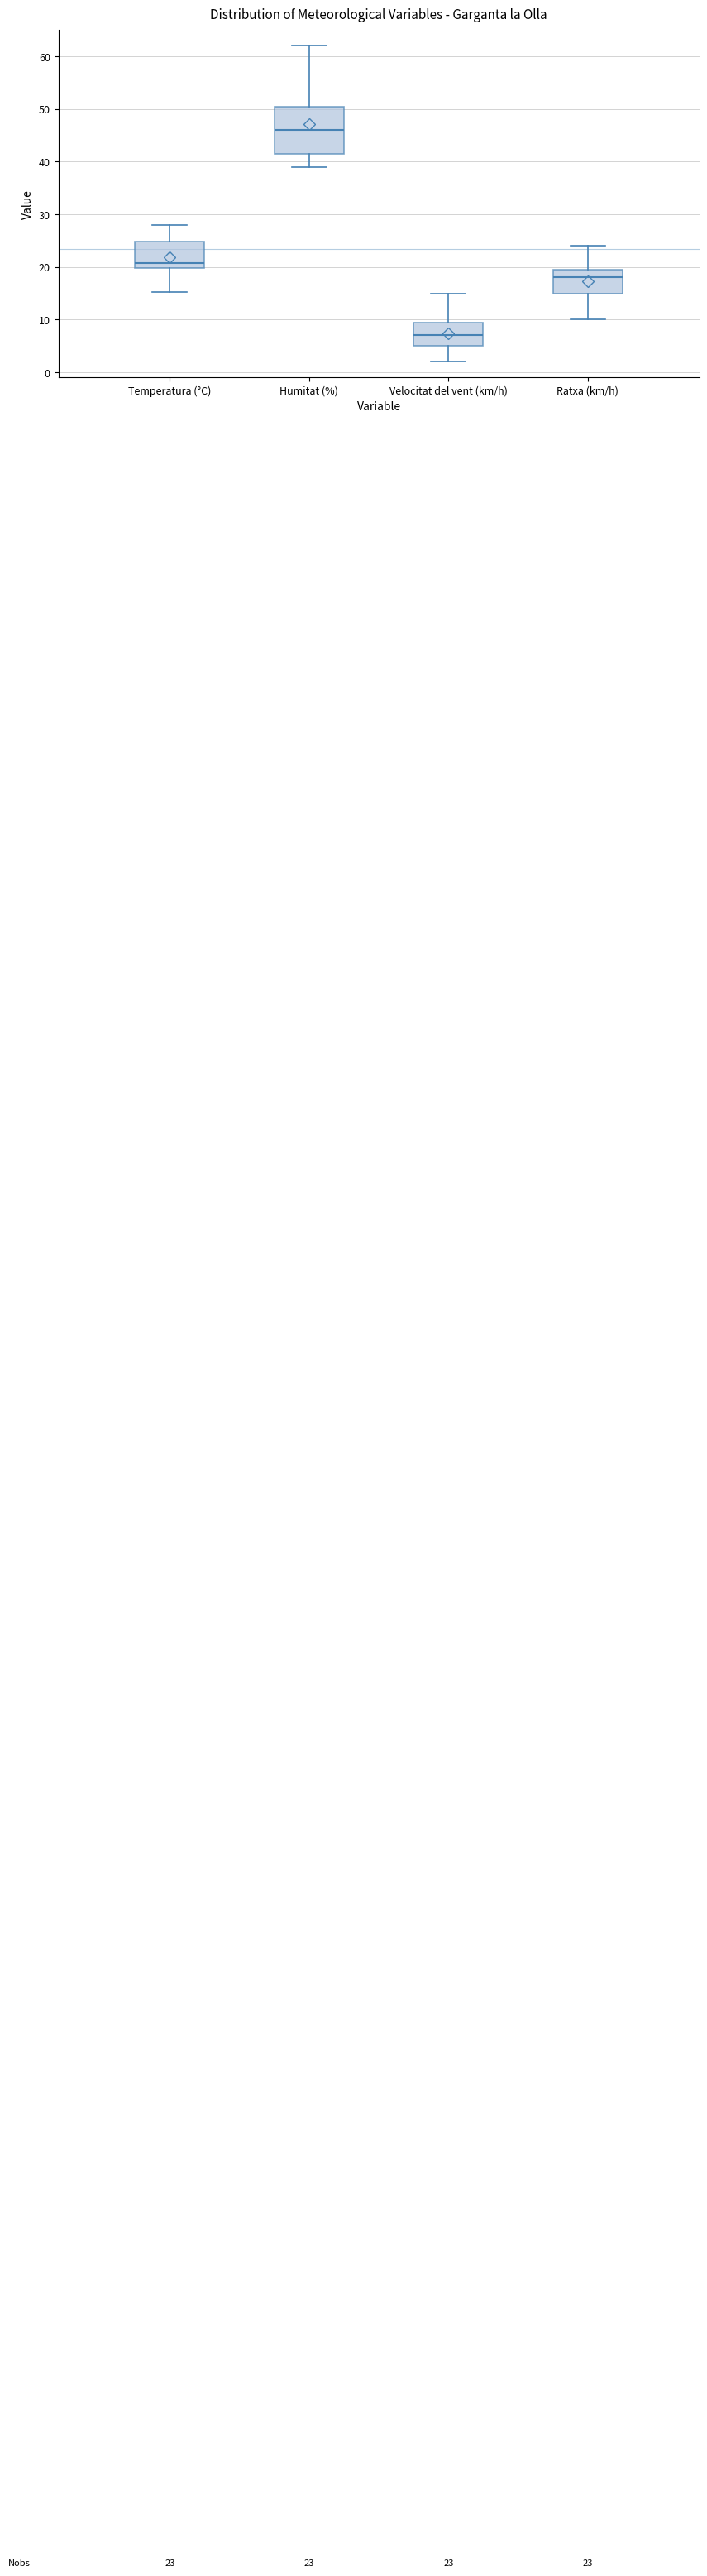

Which box is the tallest, from its lower edge to its upper edge?

Humitat (%)